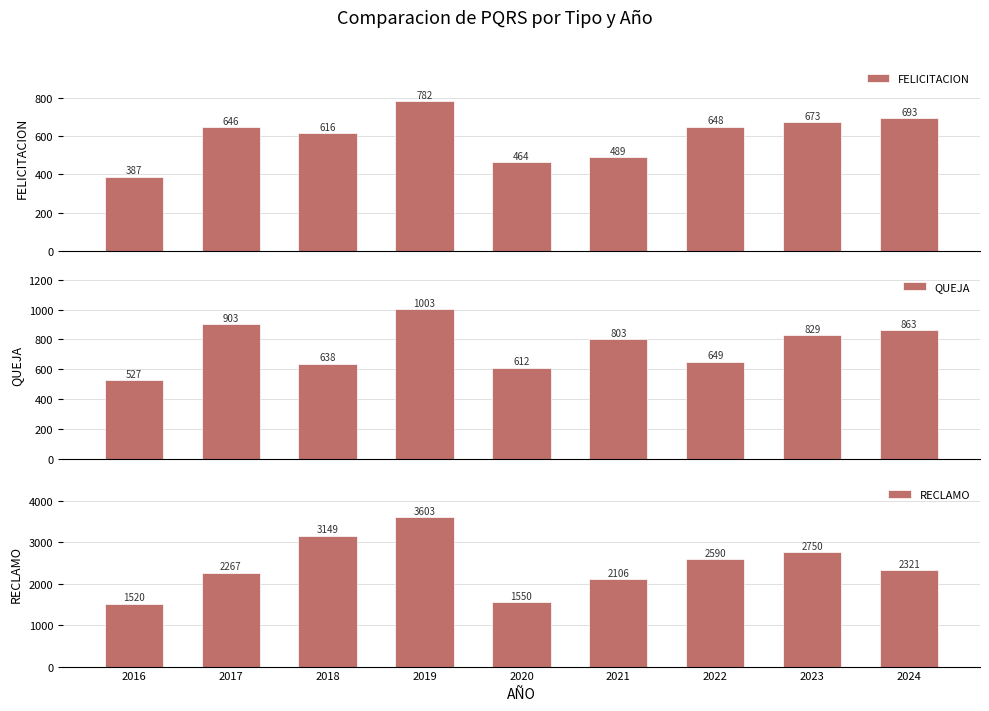

List the series in order of their peak value, highest first.

RECLAMO, QUEJA, FELICITACION